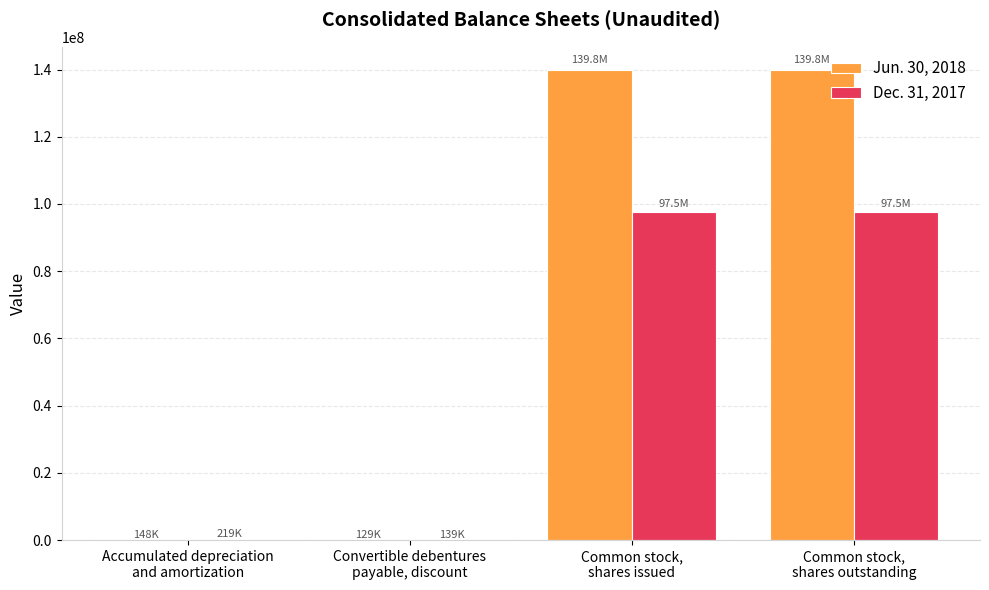

Which series has the largest total across all categories?

Jun. 30, 2018